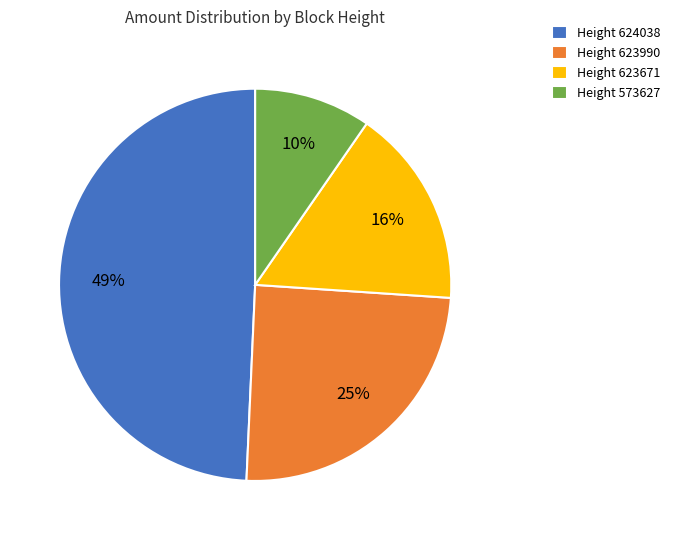

To the nearest percent, what is the average slice percentage?

25%